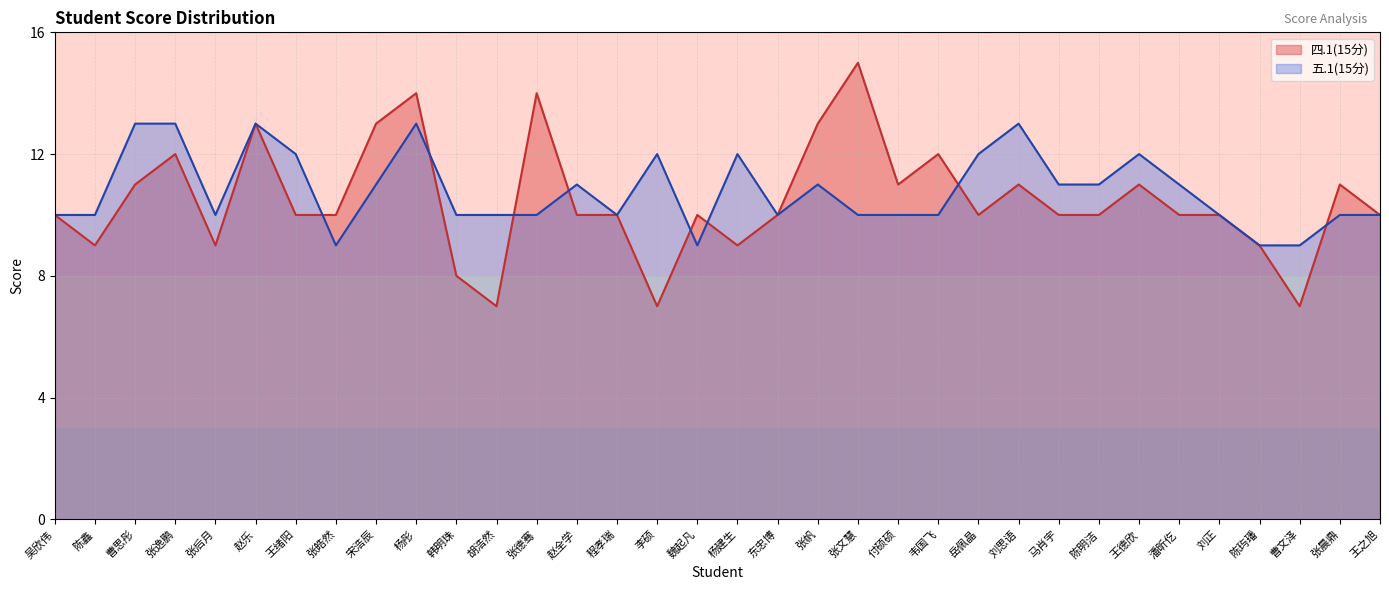

Is the value of 五.1(15分) at 杨建生 greater than the value of 四.1(15分) at 张帆?

No